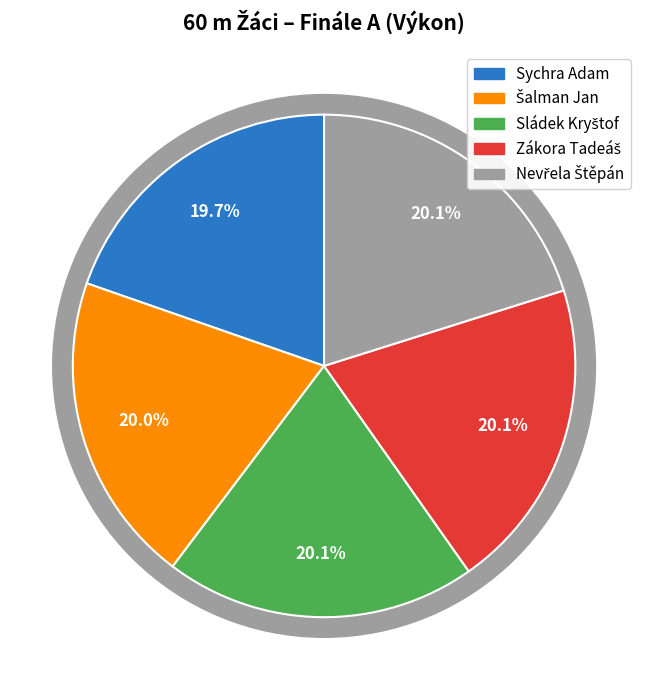

Count the number of slices in the pie.

5